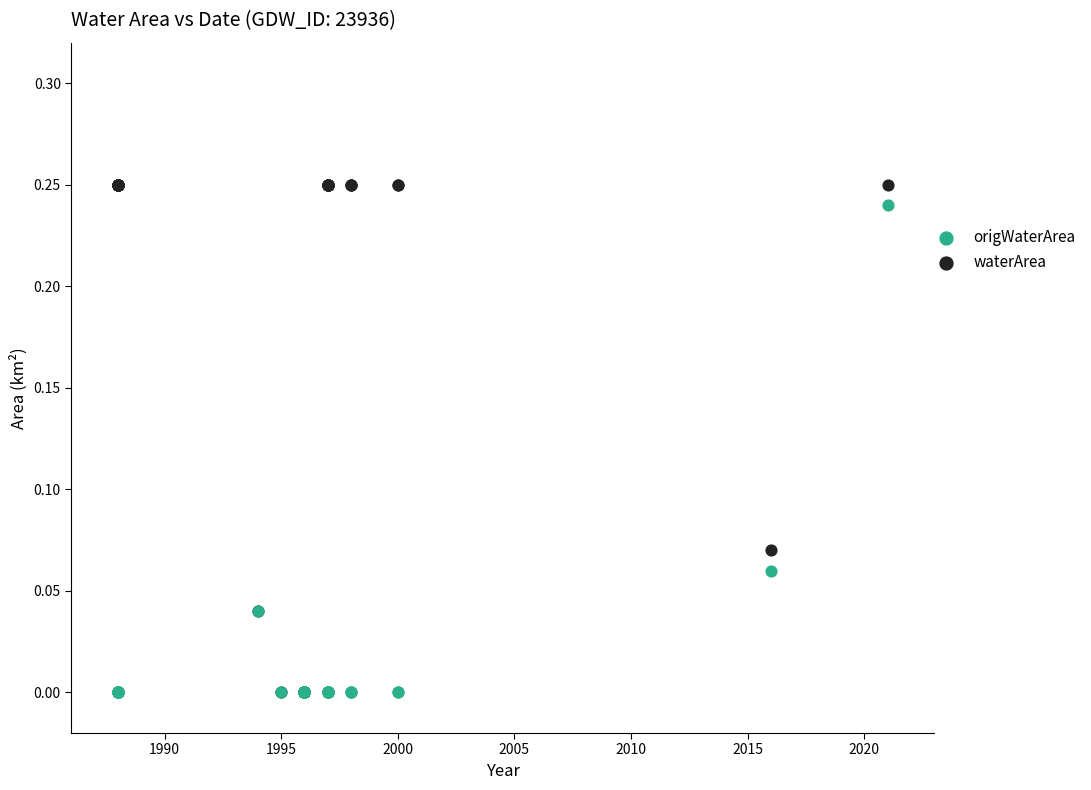

Which series reaches the maximum Y coordinate?

waterArea